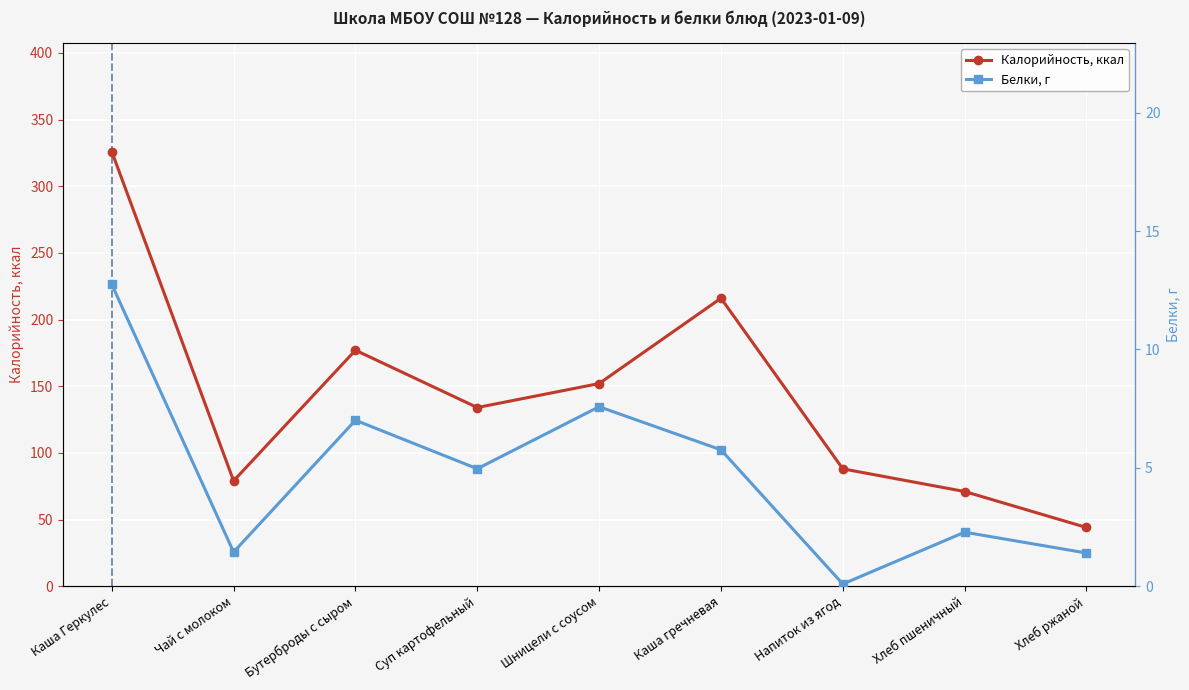

Reading right to left, list all the values displayed in this chart.

Калорийность, ккал: Хлеб ржаной=44.0	Хлеб пшеничный=71.0	Напиток из ягод=88.0	Каша гречневая=216.0	Шницели с соусом=152.0	Суп картофельный=134.0	Бутерброды с сыром=177.0	Чай с молоком=79.0	Каша Геркулес=326.0
Белки, г: Хлеб ржаной=1.4	Хлеб пшеничный=2.3	Напиток из ягод=0.1	Каша гречневая=5.8	Шницели с соусом=7.6	Суп картофельный=5.0	Бутерброды с сыром=7.0	Чай с молоком=1.4	Каша Геркулес=12.8